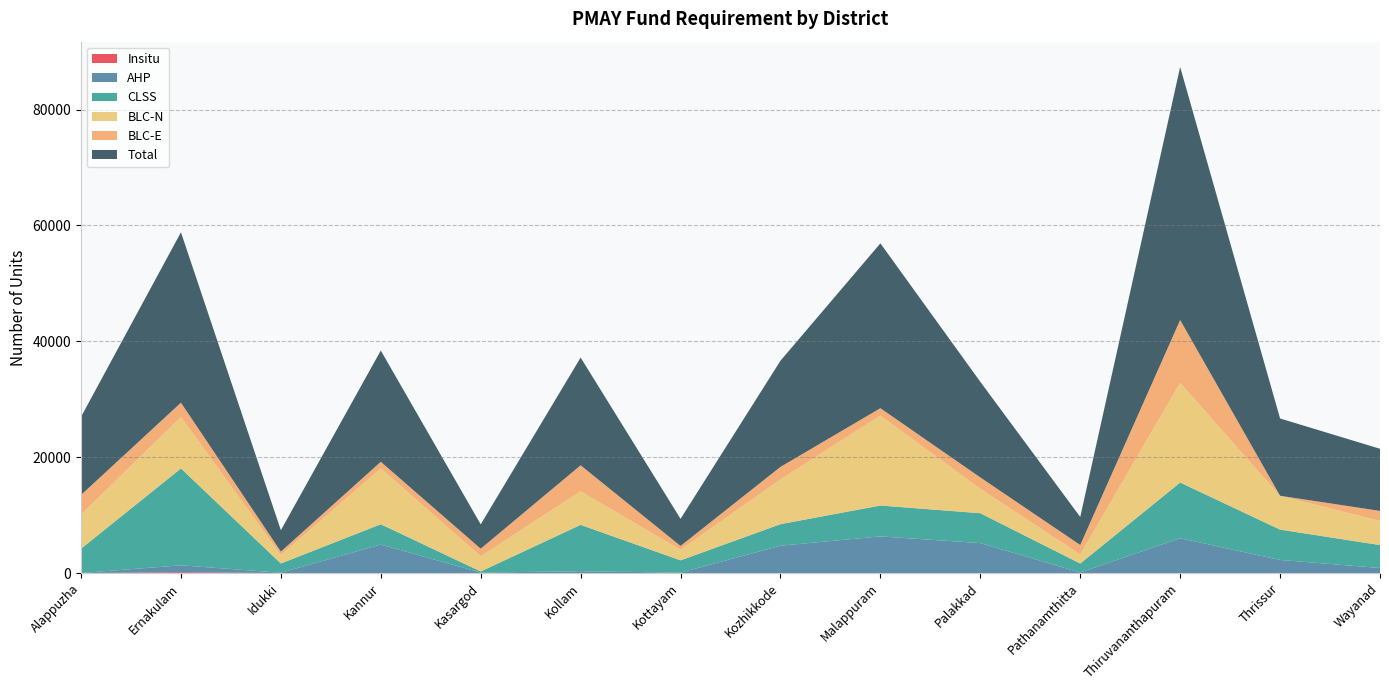

Reading left to right, transcribe all the data shown in this chart.

Insitu: 0	146	0	0	0	0	0	0	0	0	0	0	0	0
AHP: 7	1186	50	4913	85	316	67	4721	6330	5170	93	6013	2260	873
CLSS: 4193	16729	1602	3512	191	8003	2128	3716	5327	5160	1552	9612	5240	3959
BLC-N: 5899	8883	1455	9636	2622	5786	1822	7718	15525	4217	1549	17205	5826	4170
BLC-E: 3382	2467	588	1144	1304	4492	662	2169	1274	1958	1647	10848	15	1724
Total: 13481	29411	3695	19205	4202	18597	4679	18324	28456	16505	4841	43678	13341	10726